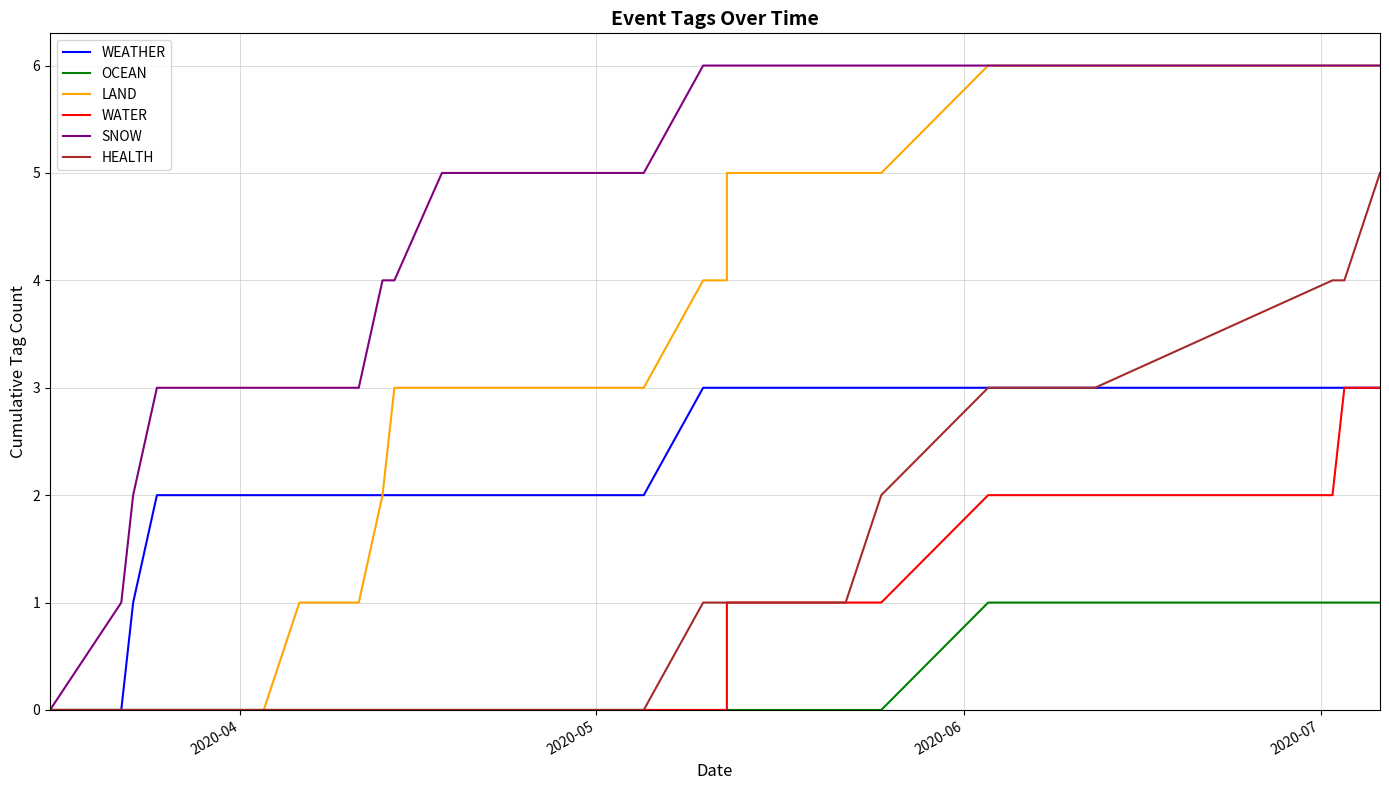

True or false: LAND and OCEAN intersect in this chart.

False